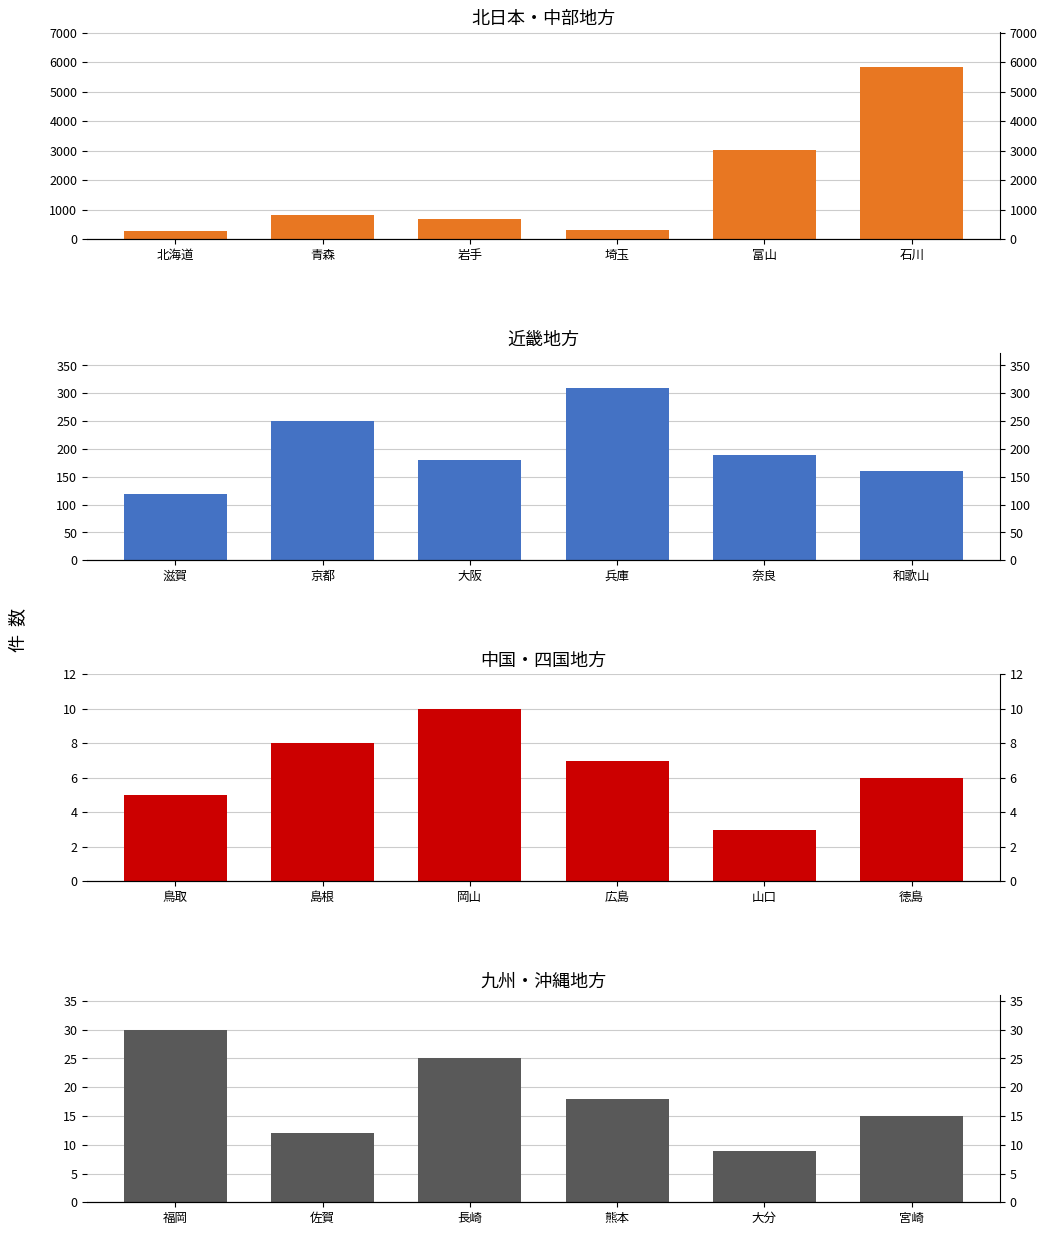

Are the bars horizontal?

No